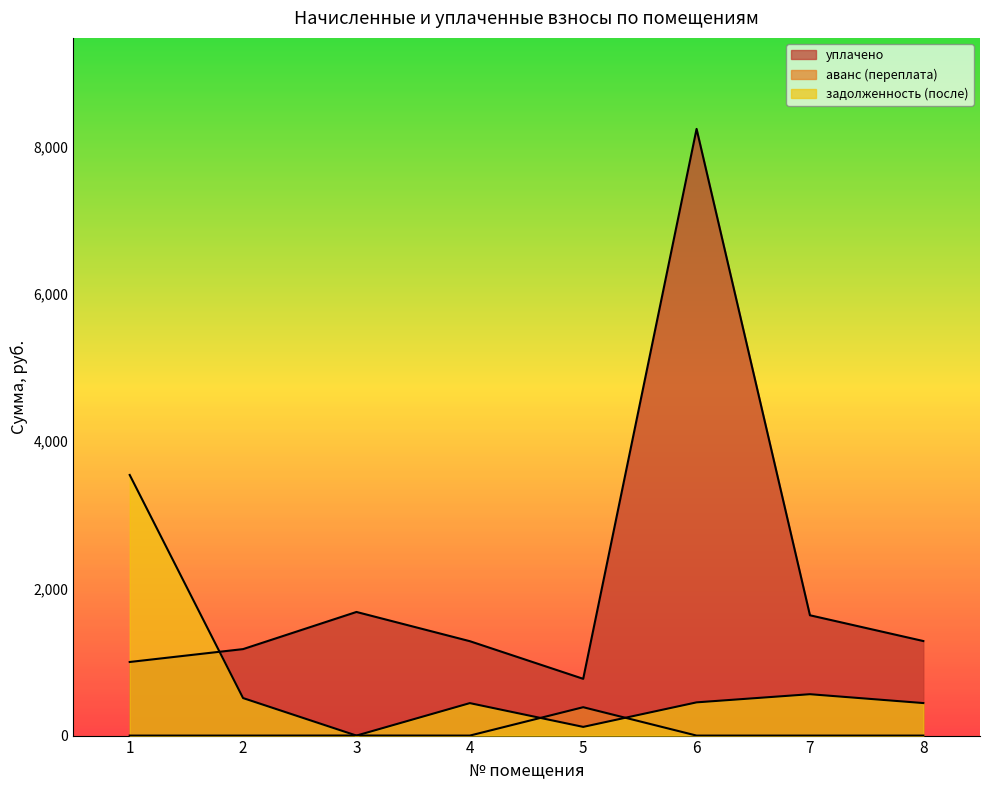

What is the value of the уплачено point at the 4th from the left?

1282.5